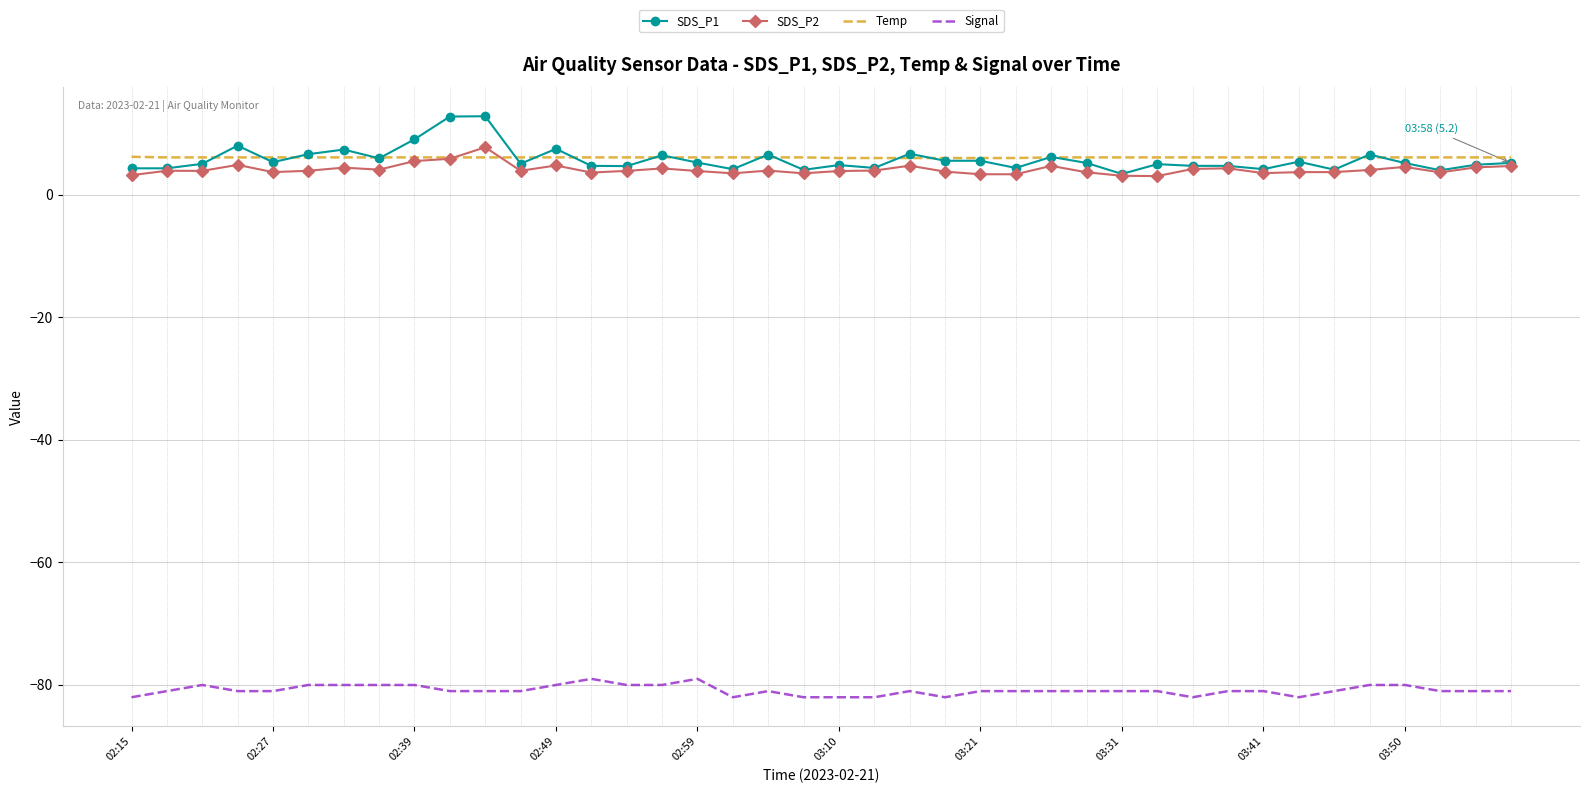

What is the minimum value for Temp?

6.0